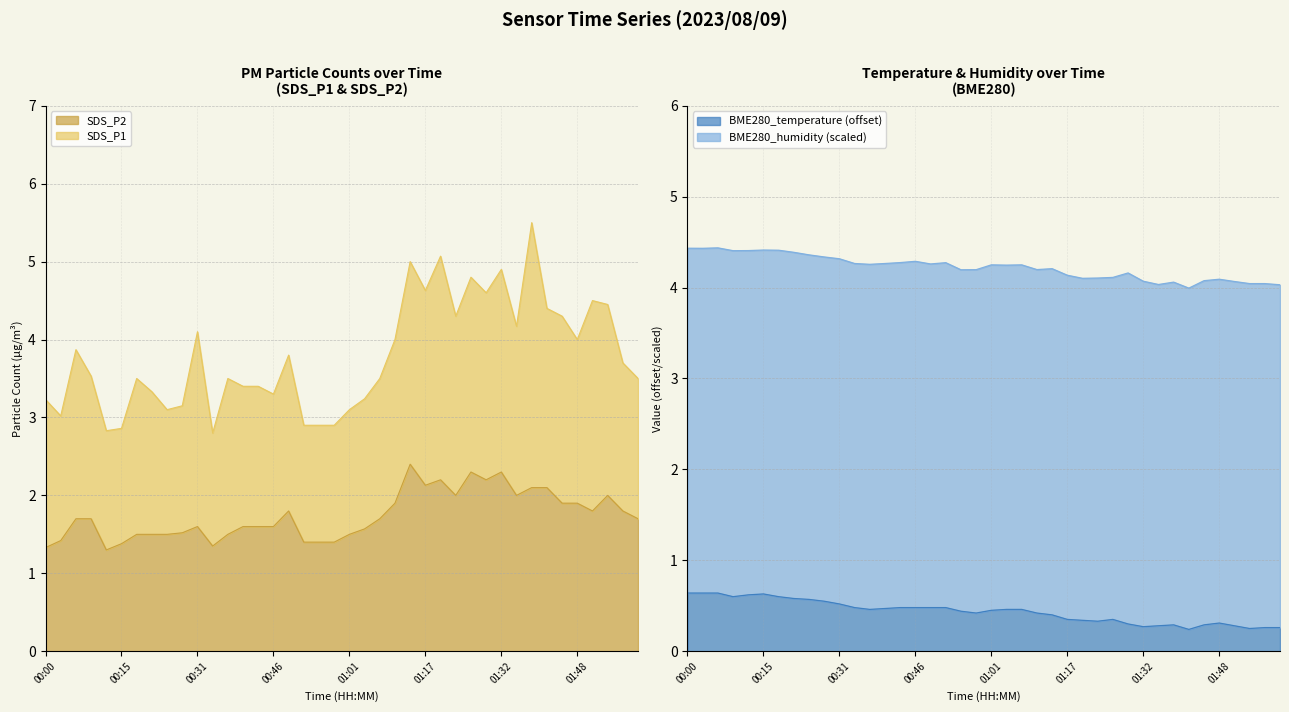

What is the maximum value for SDS_P2?

2.4